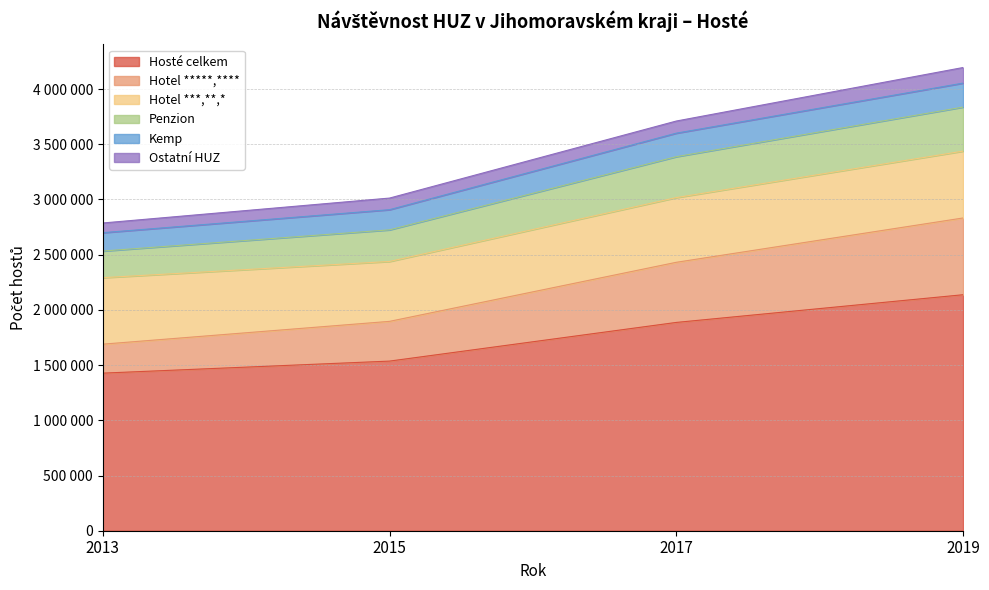

Does the chart display data point markers on the line(s)?

No